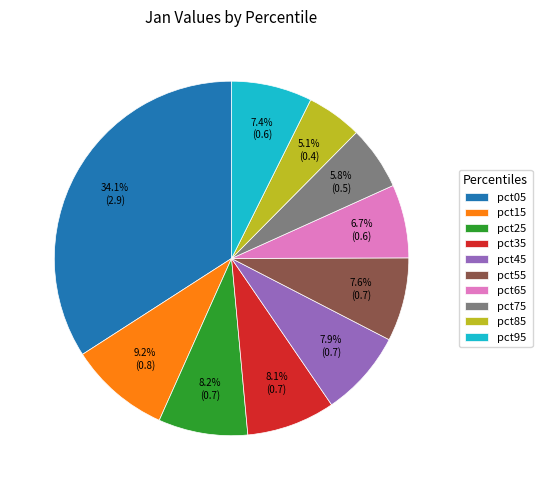

What is the largest slice in the pie chart?

pct05